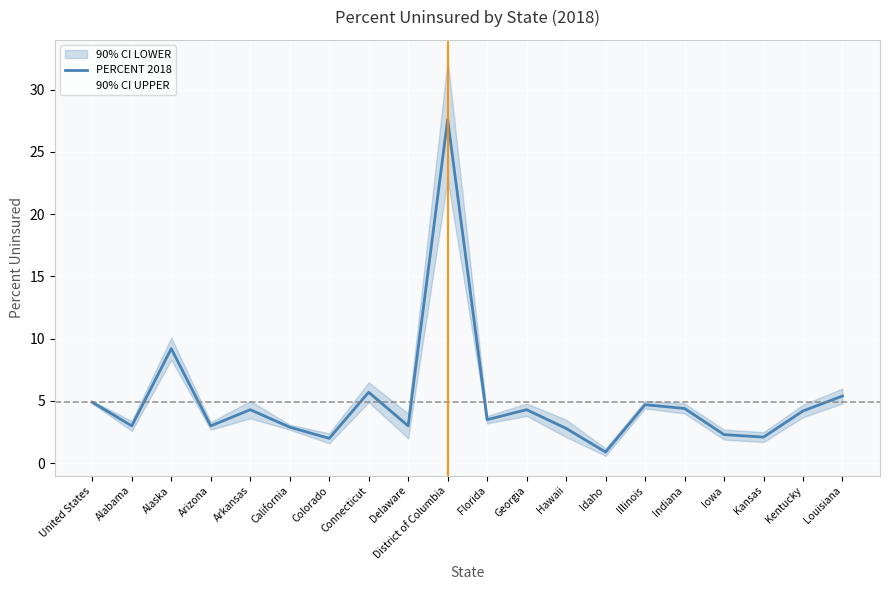

Reading right to left, extract all data points from this chart.

PERCENT 2018: Louisiana=5.4	Kentucky=4.2	Kansas=2.1	Iowa=2.3	Indiana=4.4	Illinois=4.7	Idaho=0.9	Hawaii=2.8	Georgia=4.3	Florida=3.5	District of Columbia=27.6	Delaware=3.0	Connecticut=5.7	Colorado=2.0	California=2.9	Arkansas=4.3	Arizona=3.0	Alaska=9.2	Alabama=3.0	United States=4.9
90% CI UPPER: Louisiana=6.0	Kentucky=4.7	Kansas=2.5	Iowa=2.7	Indiana=4.8	Illinois=5.0	Idaho=1.2	Hawaii=3.5	Georgia=4.8	Florida=3.8	District of Columbia=32.4	Delaware=4.0	Connecticut=6.5	Colorado=2.4	California=3.1	Arkansas=5.0	Arizona=3.3	Alaska=10.1	Alabama=3.4	United States=5.0